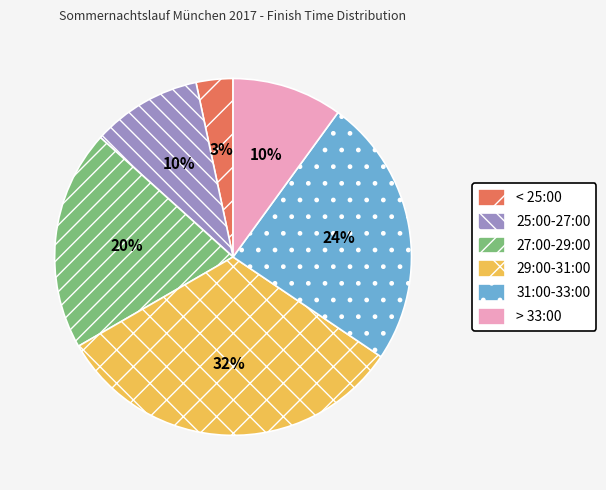

True or false: 27:00-29:00 accounts for 20% of the total.

True